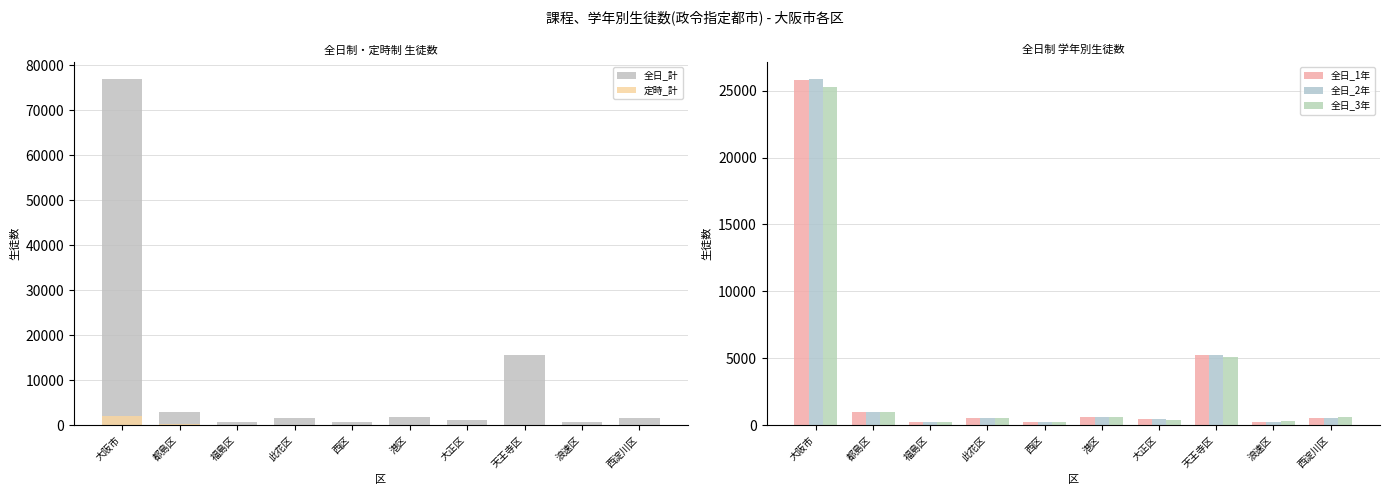

Which category has the highest value across all series?

大阪市